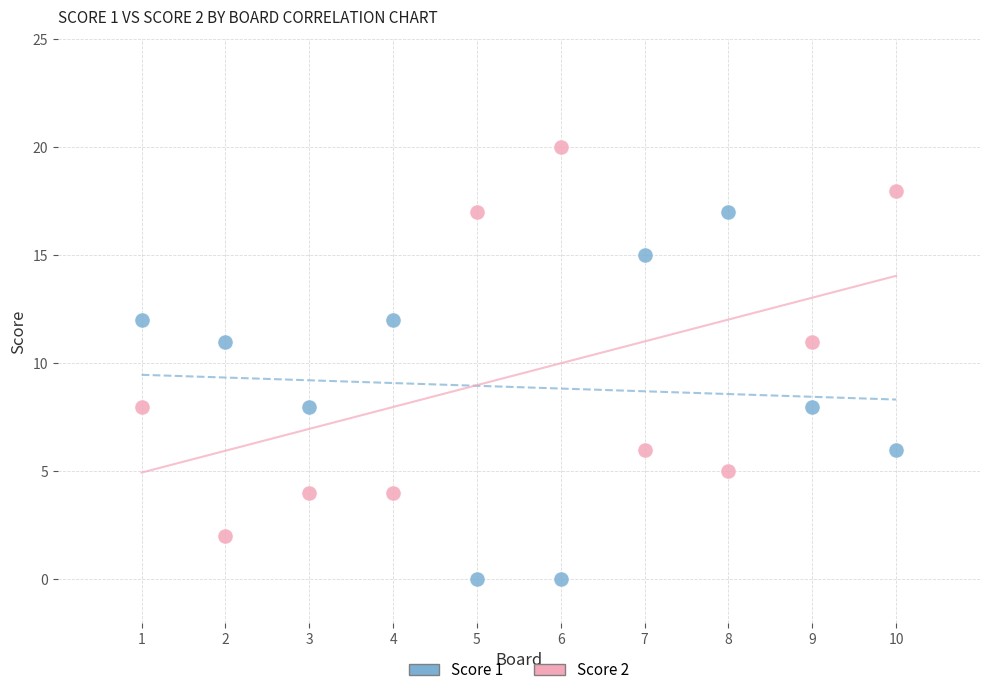

Across all data points, what is the range of X values (max minus min)?

9